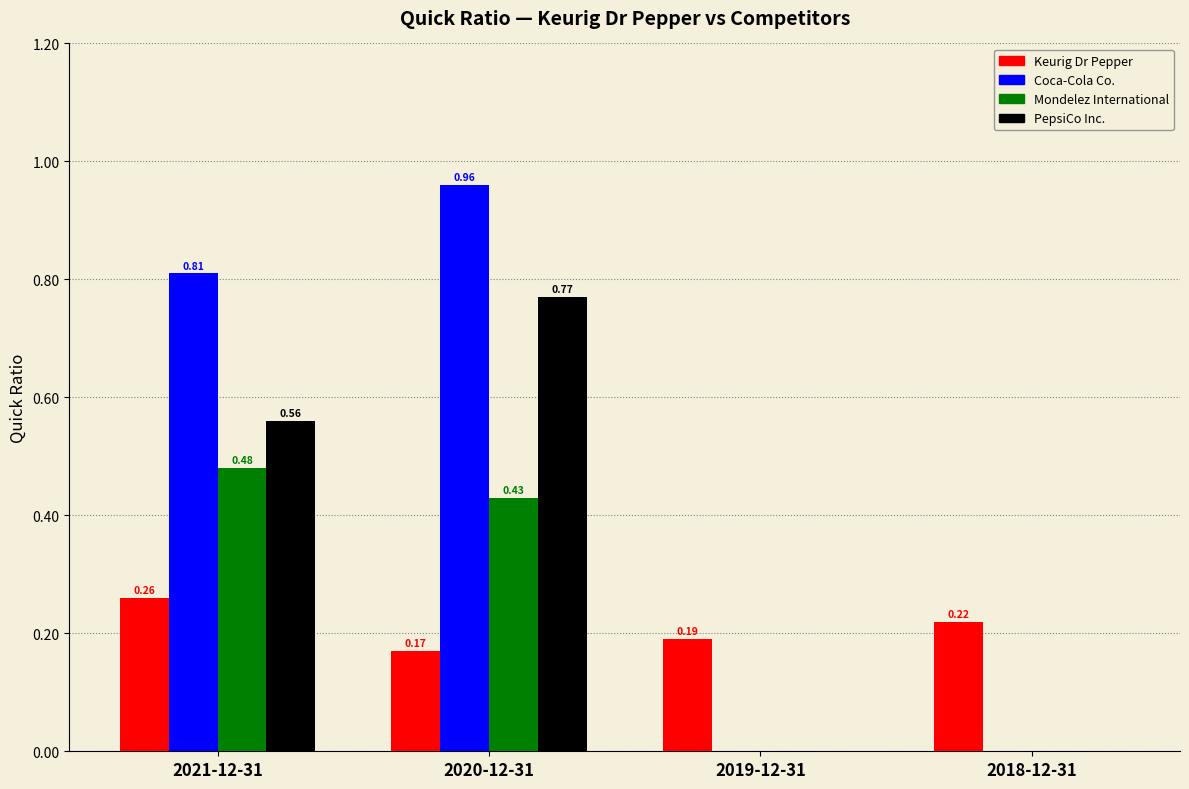

What is the sum of all Mondelez International values?

0.9